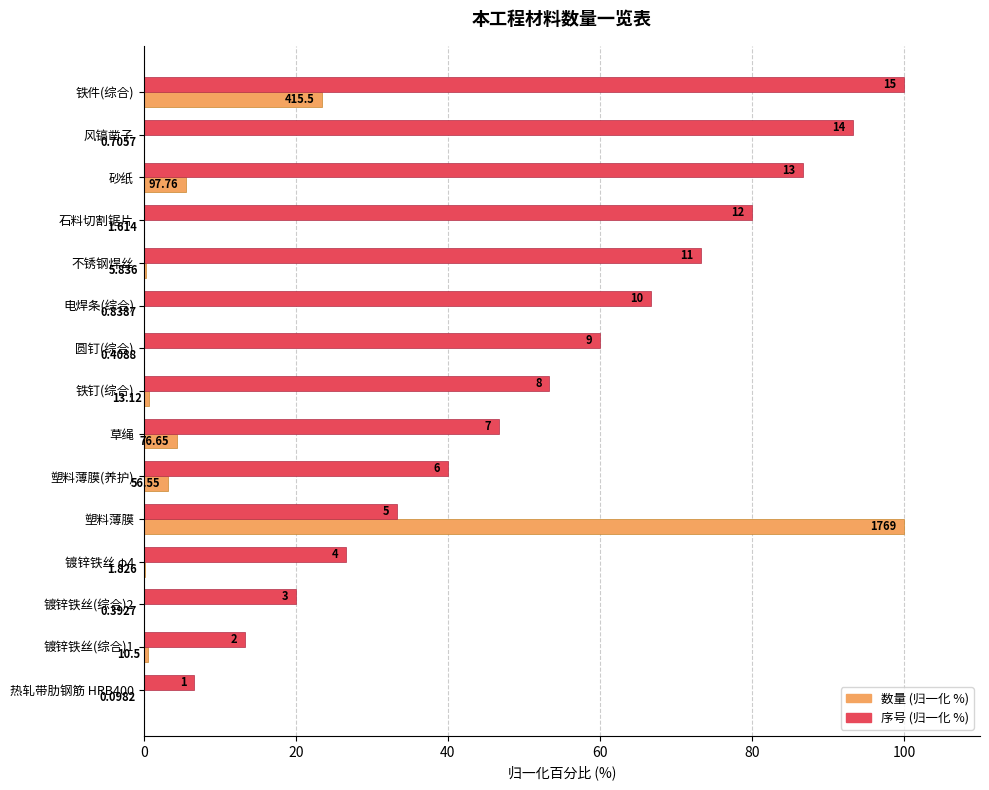

What is the difference between the maximum and minimum values in the 数量 (归一化 %) series?

100.0